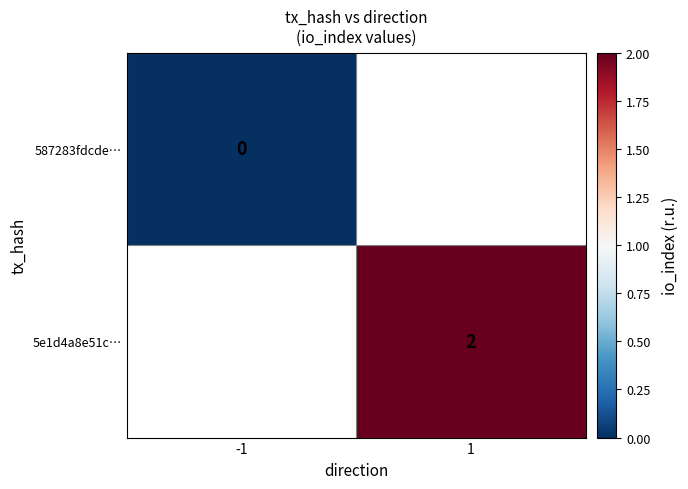

Which has a higher value, -1 or 1?

1